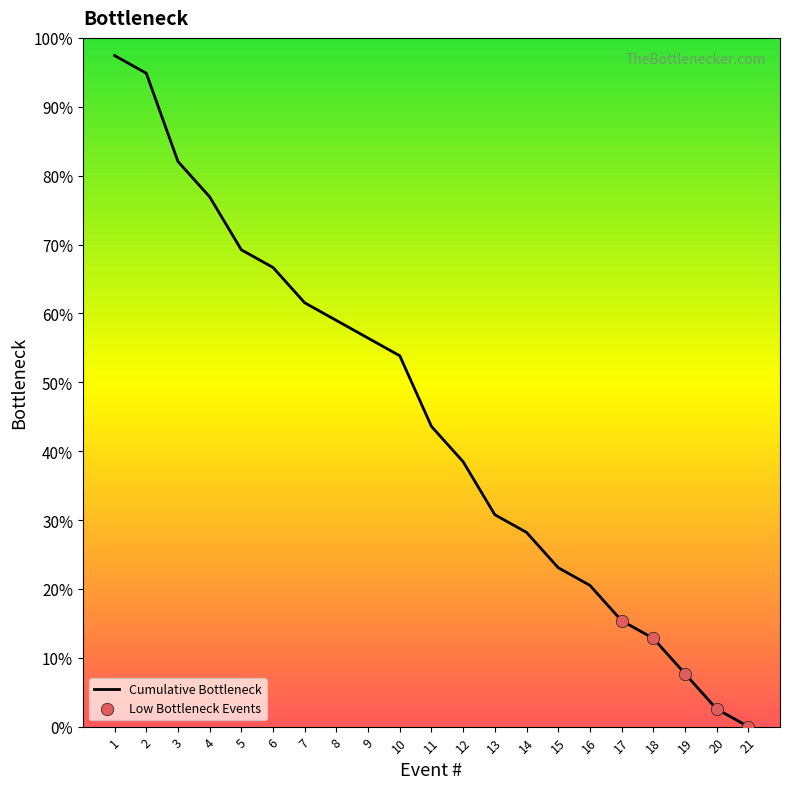

What is the change in value from 7 to 18?

-48.7